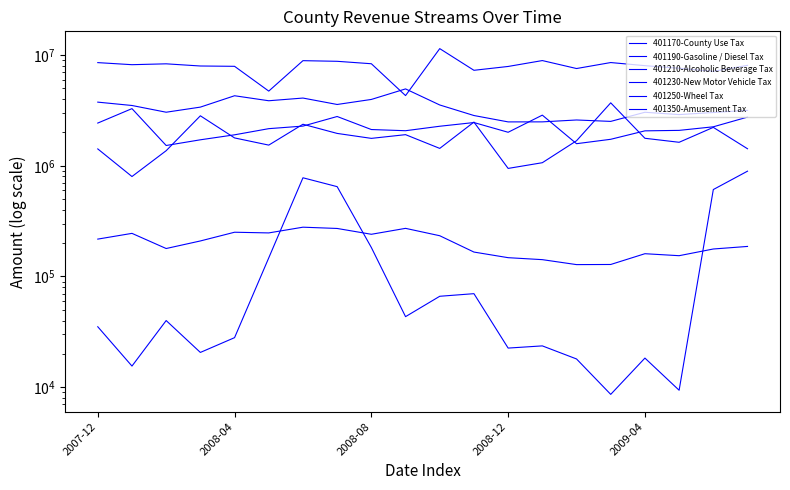

Rank the series at 2007-12 from lowest to highest value.

401250-Wheel Tax, 401230-New Motor Vehicle Tax, 401350-Amusement Tax, 401210-Alcoholic Beverage Tax, 401170-County Use Tax, 401190-Gasoline / Diesel Tax